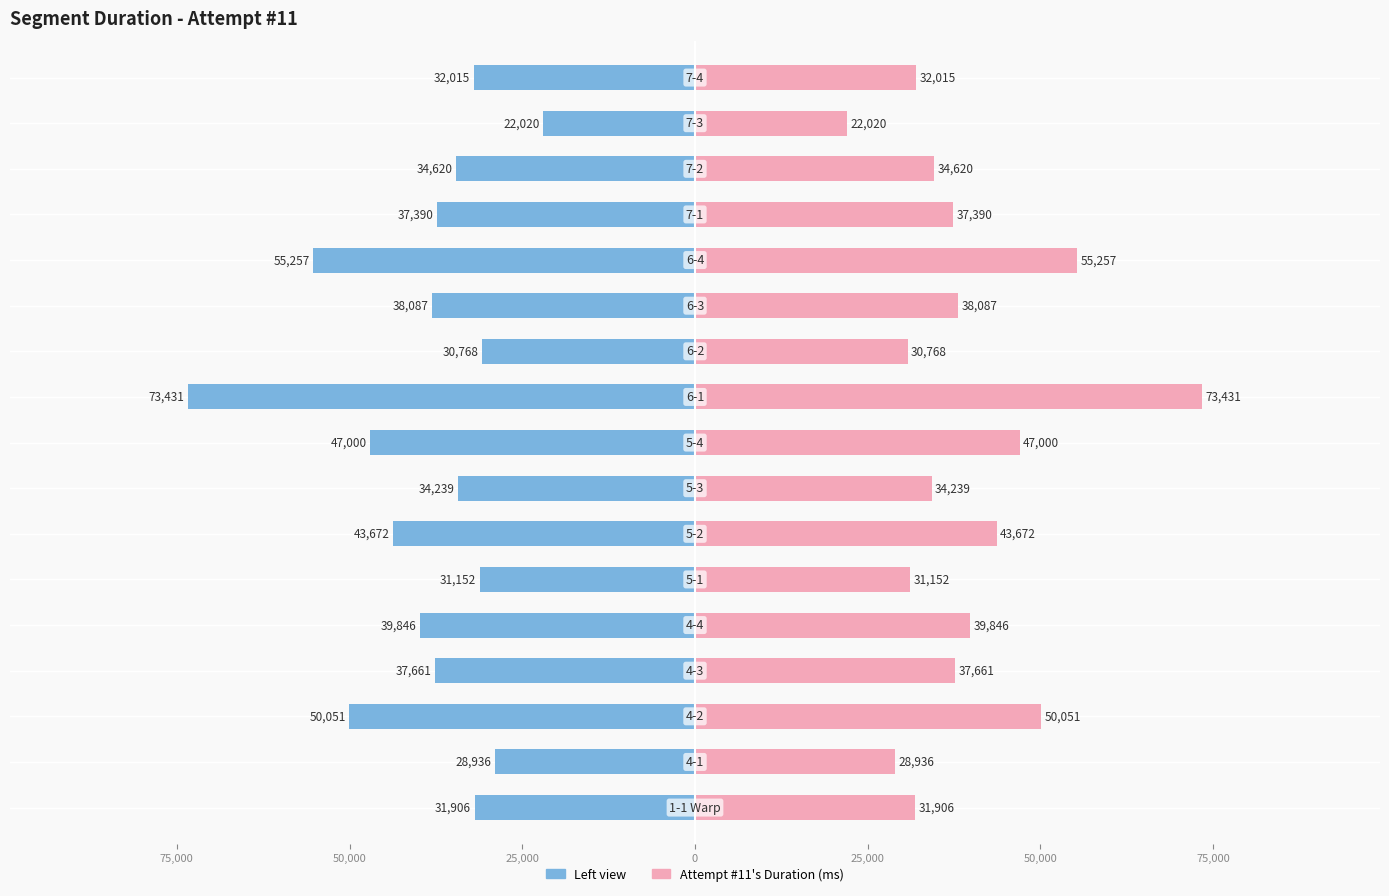

At how many categories does at least one series exceed -70270?

17